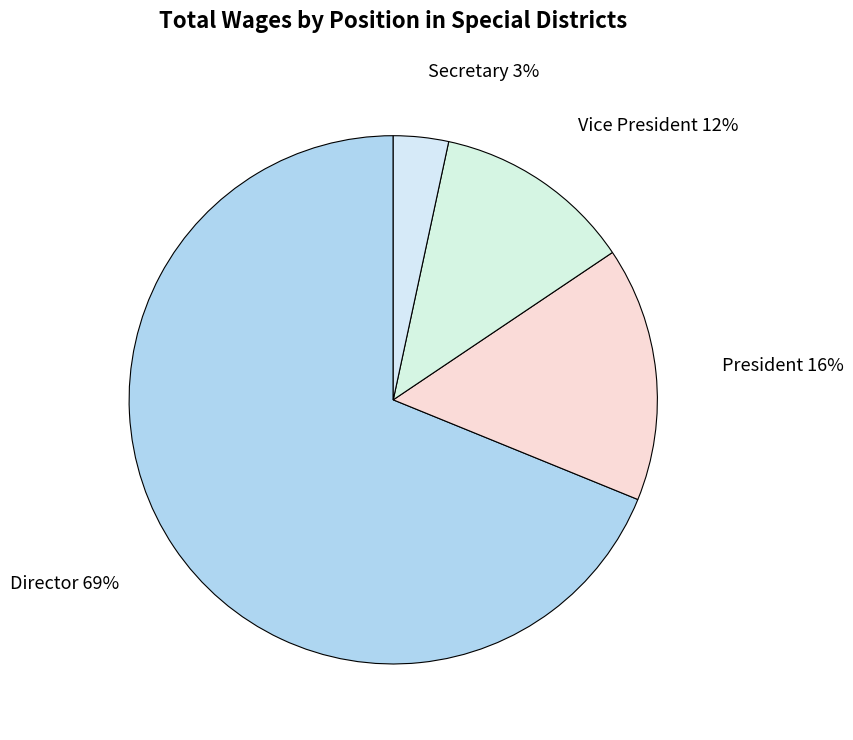

Combined, do Secretary and Director account for over 50%?

Yes